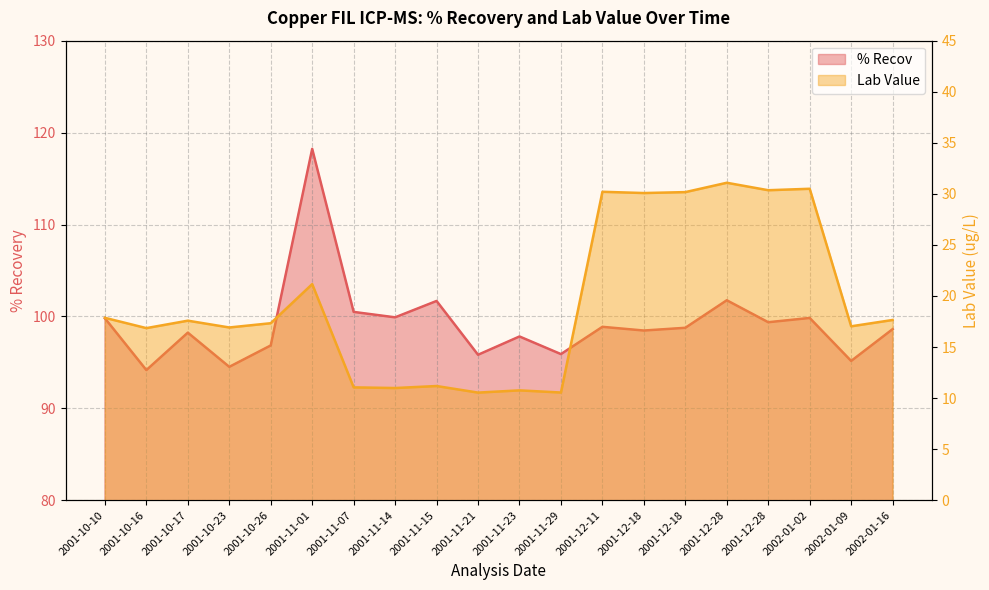

What is the average value of the % Recov series?

99.2